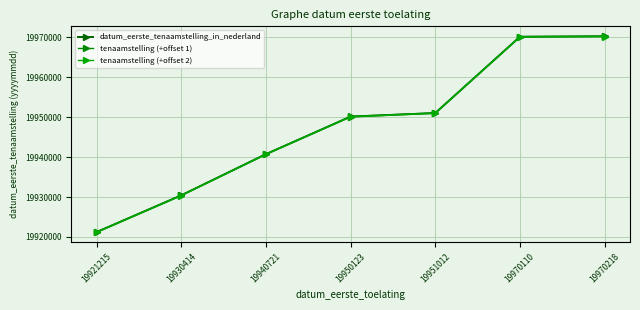

What is the sum of the datum_eerste_tenaamstelling_in_nederland values at 19930414 and 19970110?

39900524